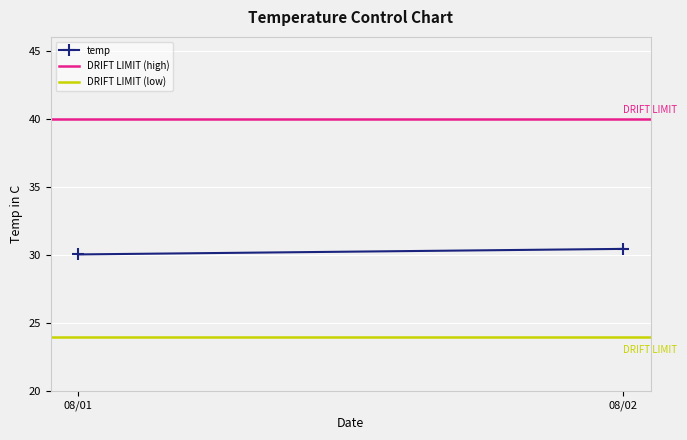

What is the difference between the temp values at 08/02 and 08/01?

0.4